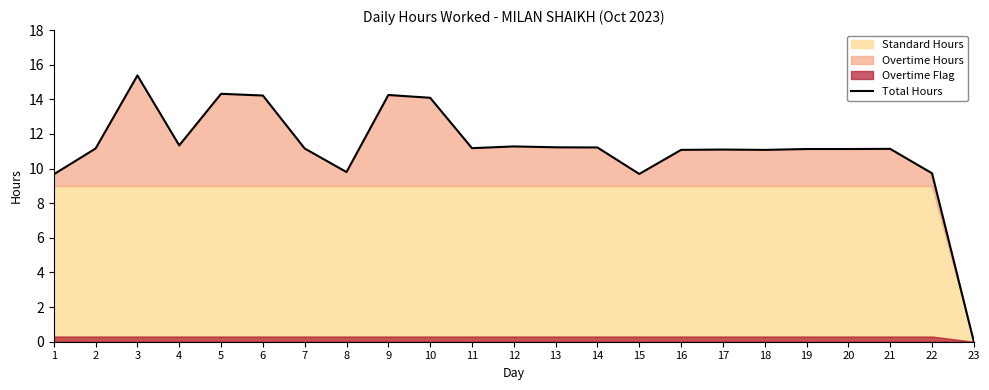

How many lines are shown in the chart?

1